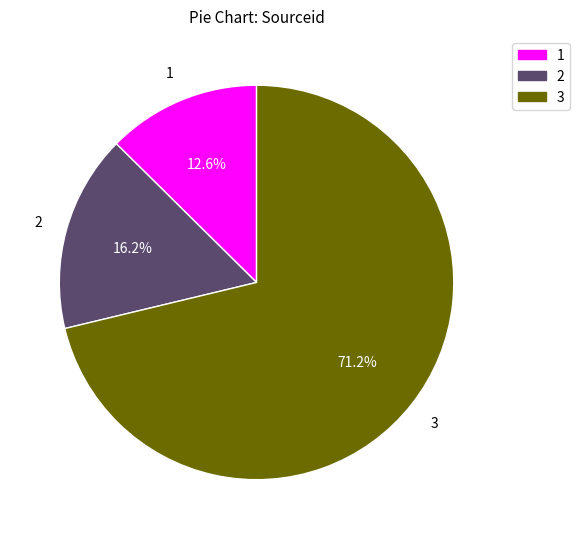

Which has a higher value, 1 or 3?

3